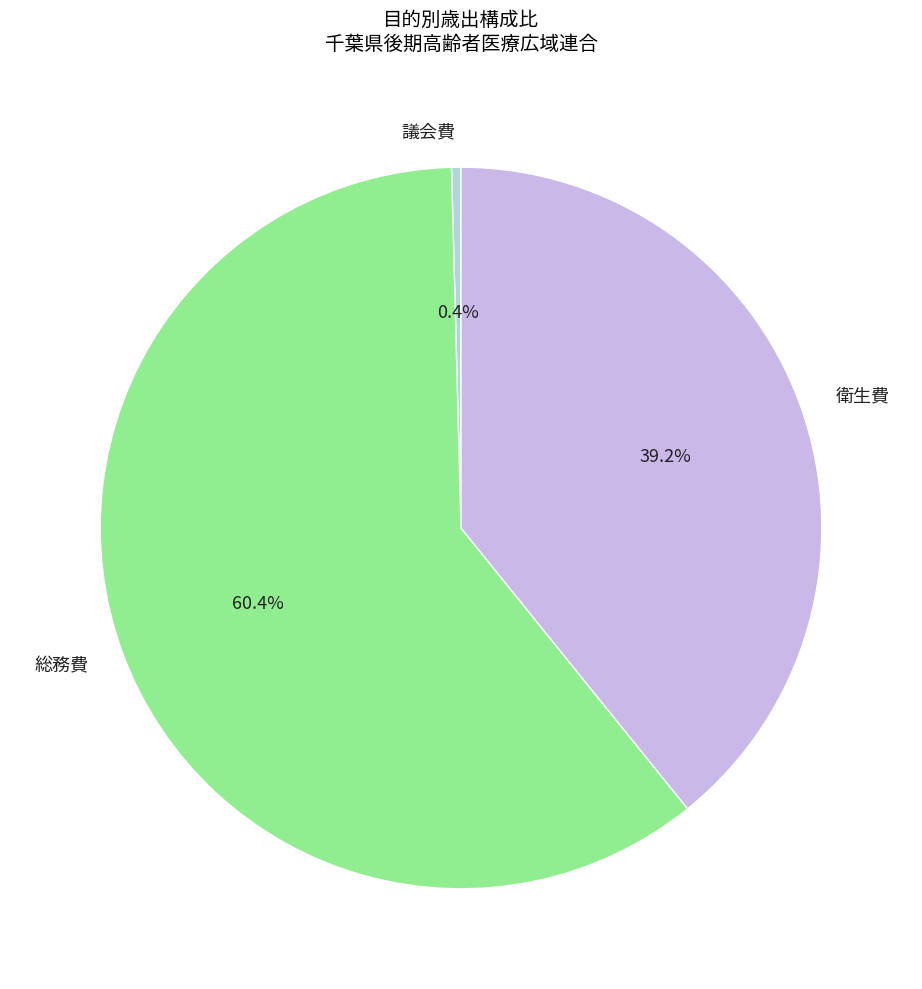

Does any single category account for the majority?

Yes